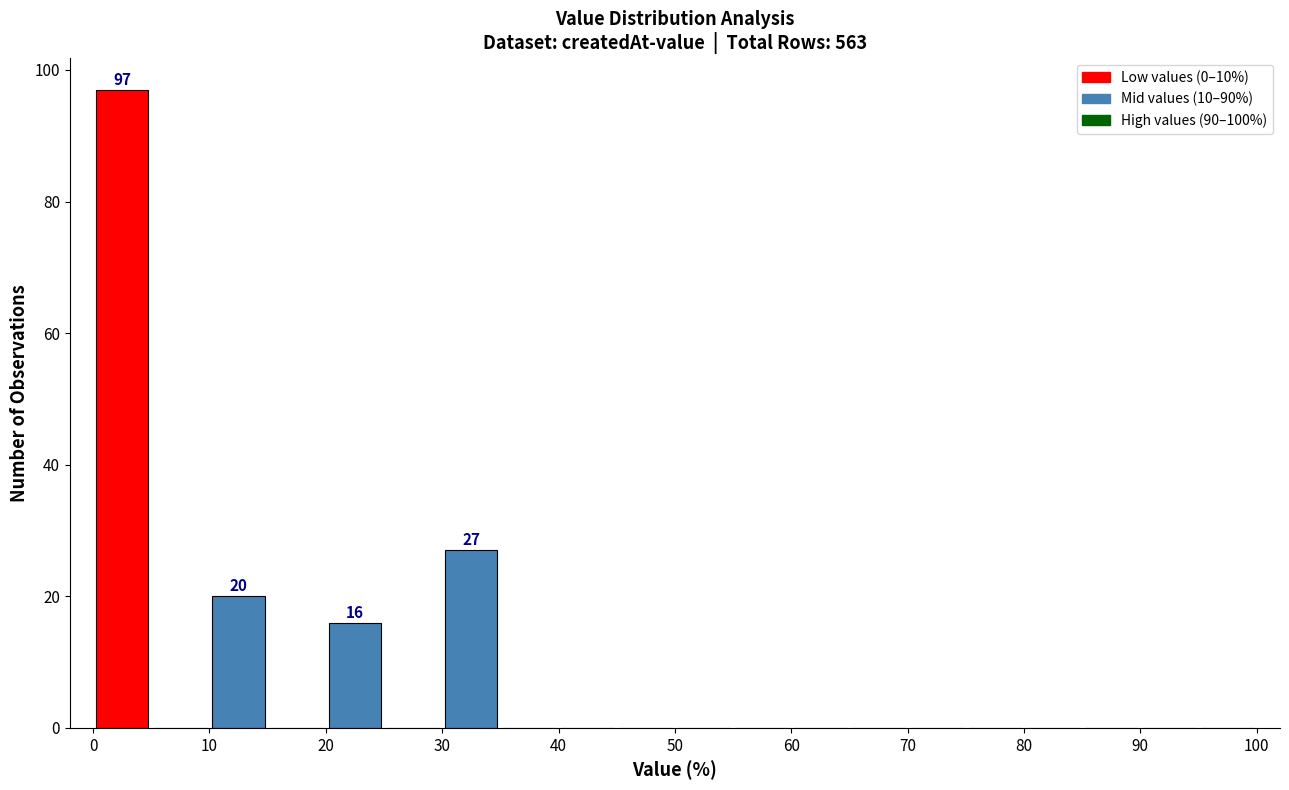

Which range on the x-axis has the tallest bar?

0 to 5